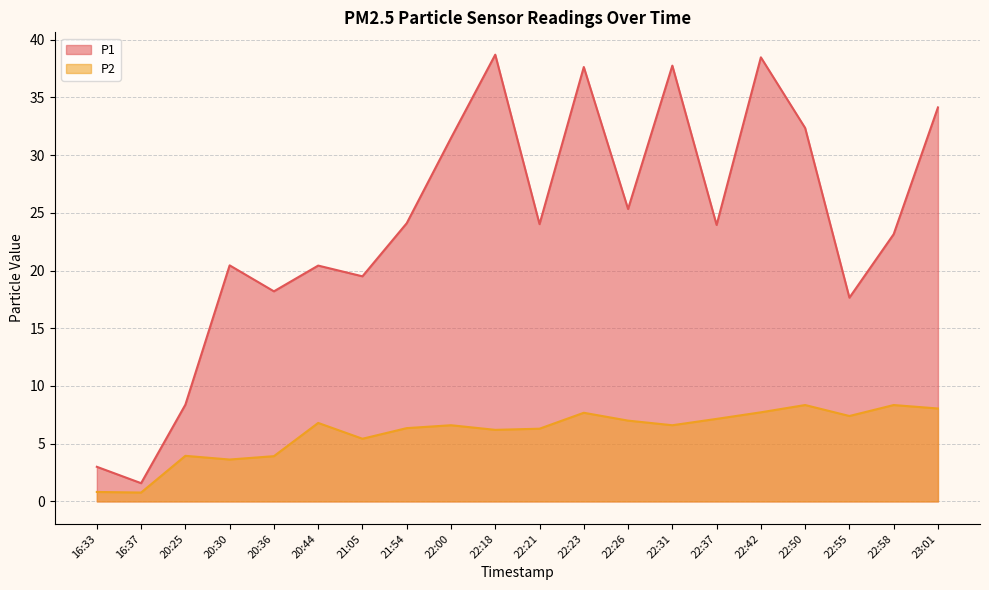

How many values in the P1 series exceed 24?

10